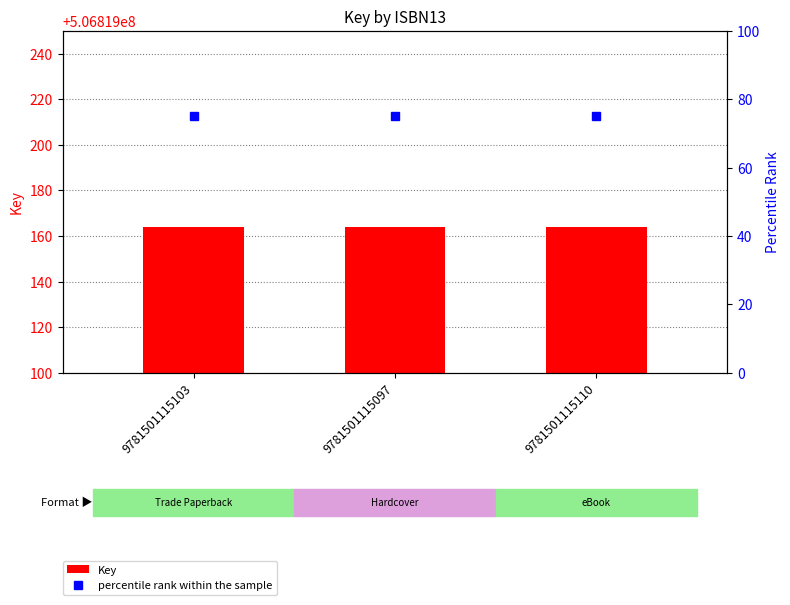

Rank the series at 9781501115110 from highest to lowest value.

Key, percentile rank within the sample